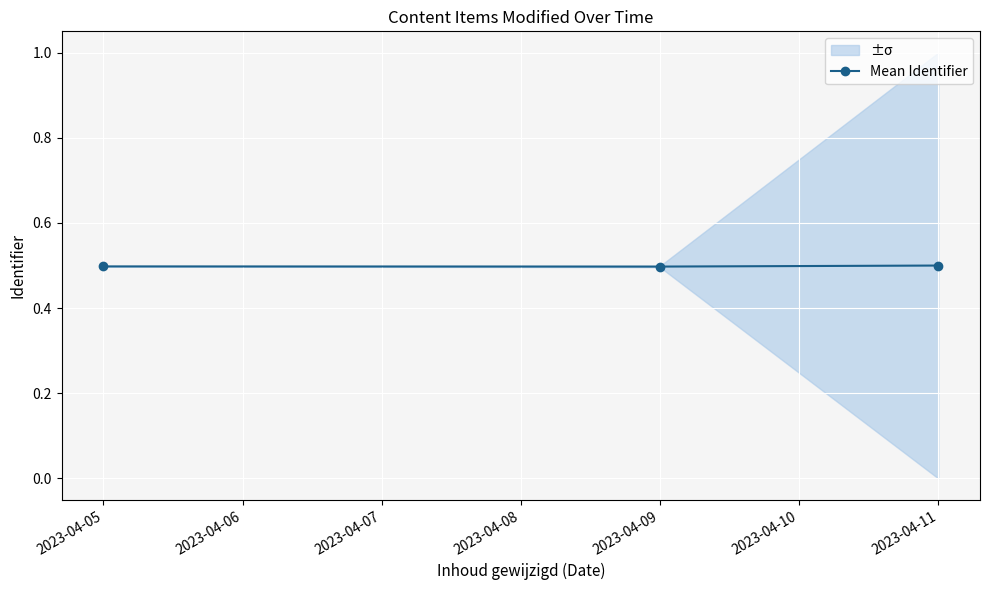

What is the value of the Mean Identifier point at the 3rd from the left?

0.5